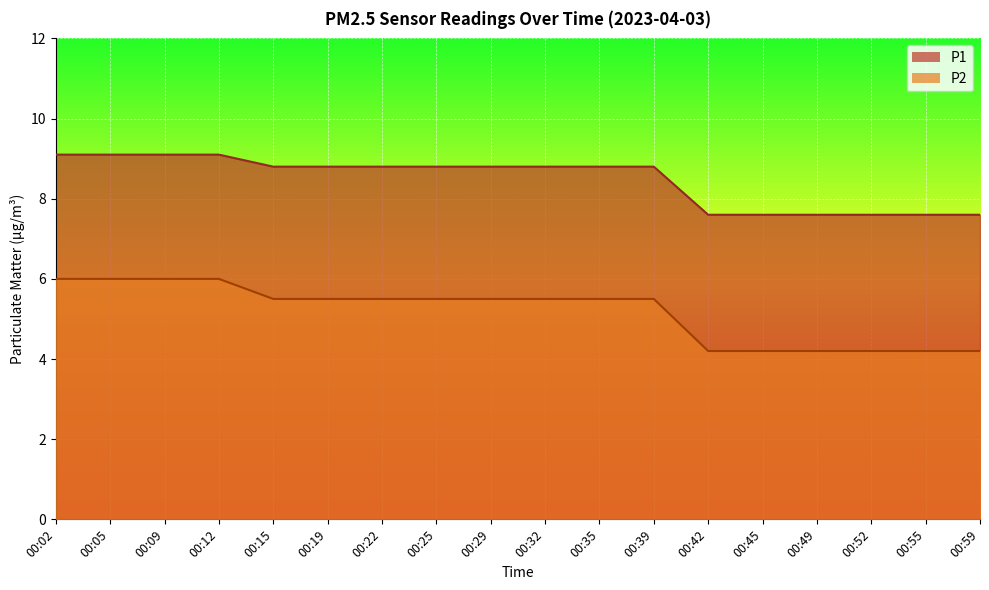

Reading left to right, what are all the values shown in this chart?

P1: 9.1	9.1	9.1	9.1	8.8	8.8	8.8	8.8	8.8	8.8	8.8	8.8	7.6	7.6	7.6	7.6	7.6	7.6
P2: 6.0	6.0	6.0	6.0	5.5	5.5	5.5	5.5	5.5	5.5	5.5	5.5	4.2	4.2	4.2	4.2	4.2	4.2